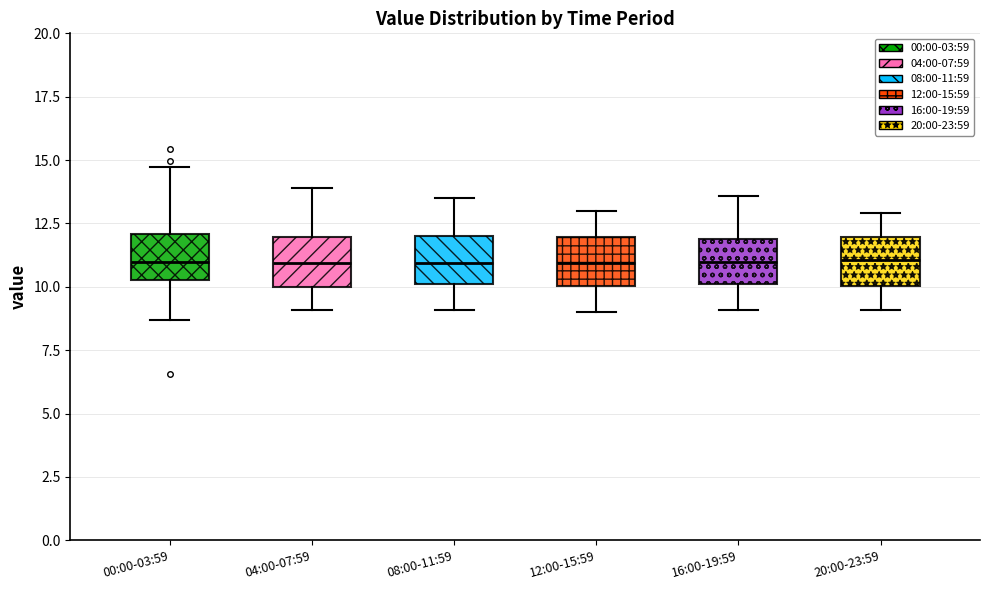

Reading left to right, read every box against the y-axis: the position of its median line, the range the box covers, and the ends of its whiskers. The values are not printed on the chart, so give them approximately, as read against the axis.

00:00-03:59: median 11.0, box 10.5 to 12.0, whiskers 8.5 to 14.5
04:00-07:59: median 11.0, box 10.0 to 12.0, whiskers 9.0 to 14.0
08:00-11:59: median 11.0, box 10.0 to 12.0, whiskers 9.0 to 13.5
12:00-15:59: median 11.0, box 10.0 to 12.0, whiskers 9.0 to 13.0
16:00-19:59: median 11.0, box 10.0 to 12.0, whiskers 9.0 to 13.5
20:00-23:59: median 11.0, box 10.0 to 12.0, whiskers 9.0 to 13.0